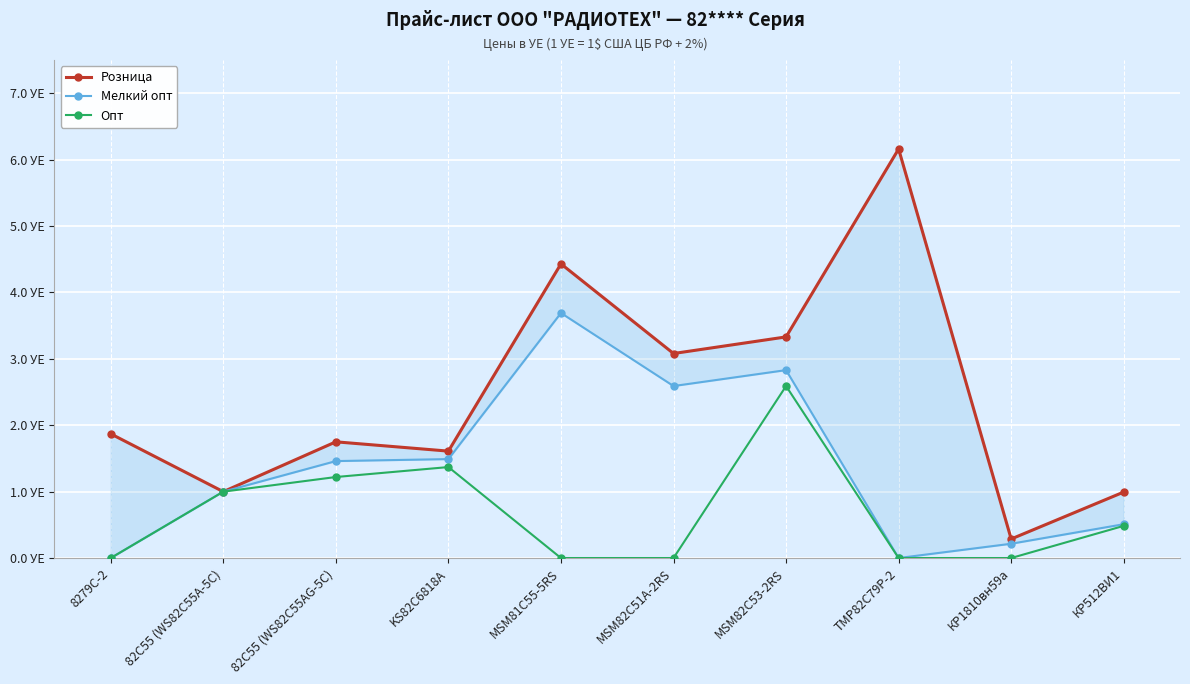

List the labels in order of Мелкий опт value, largest first.

MSM81C55-5RS, MSM82C53-2RS, MSM82C51A-2RS, KS82C6818A, 82C55 (WS82C55AG-5C), 82C55 (WS82C55A-5C), КР512ВИ1, КР1810вн59а, 8279C-2, TMP82C79P-2